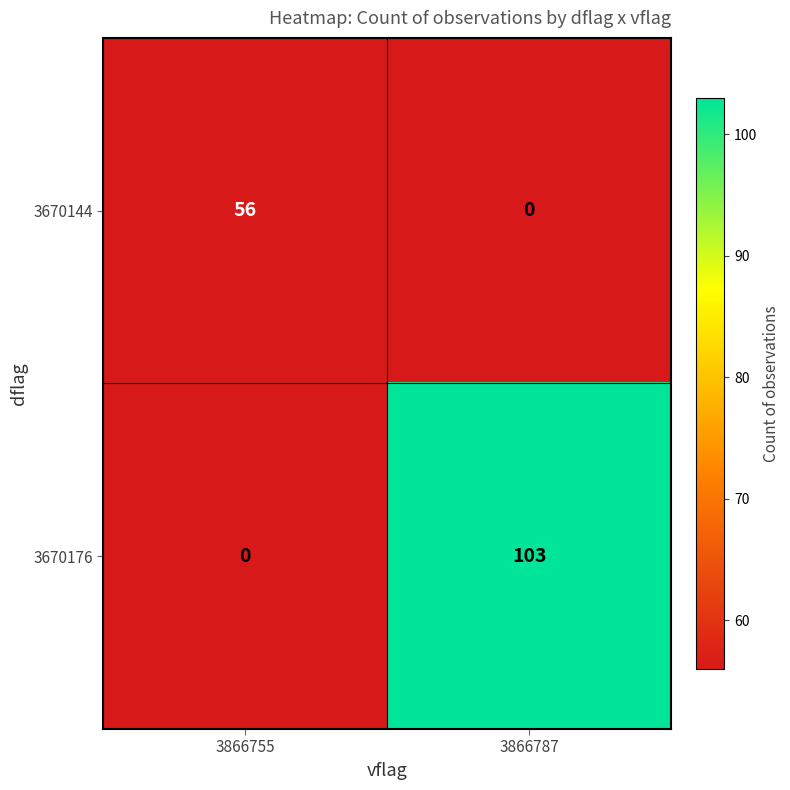

The 3670144 series shows 56 at 3866755. True or false?

True